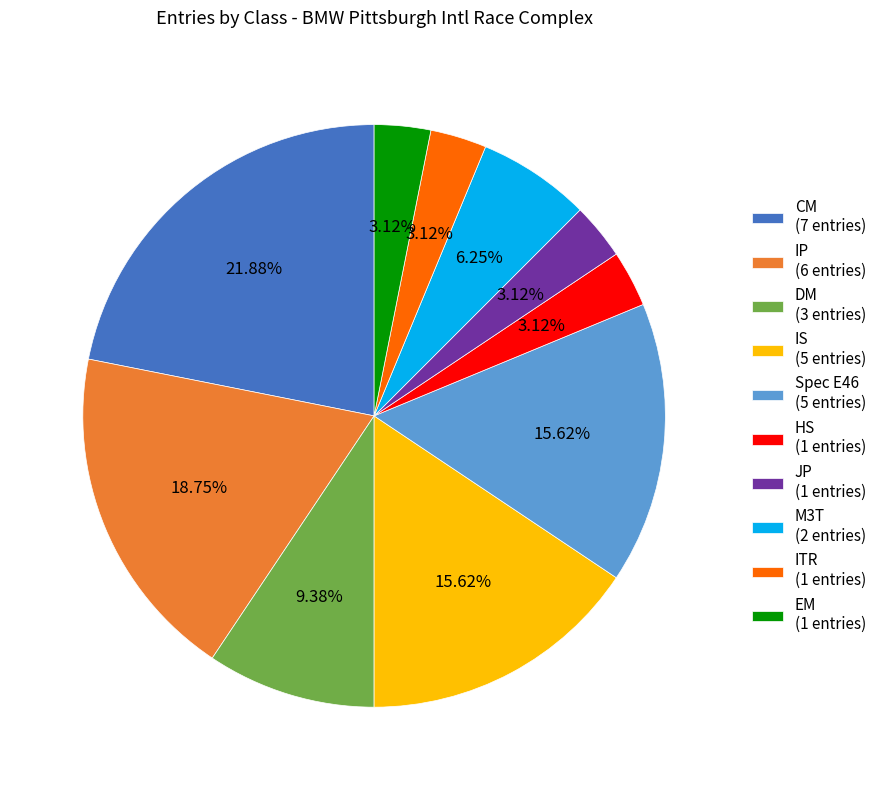

What is the ratio of the value at IS (5 entries) to the value at CM (7 entries)?

0.7